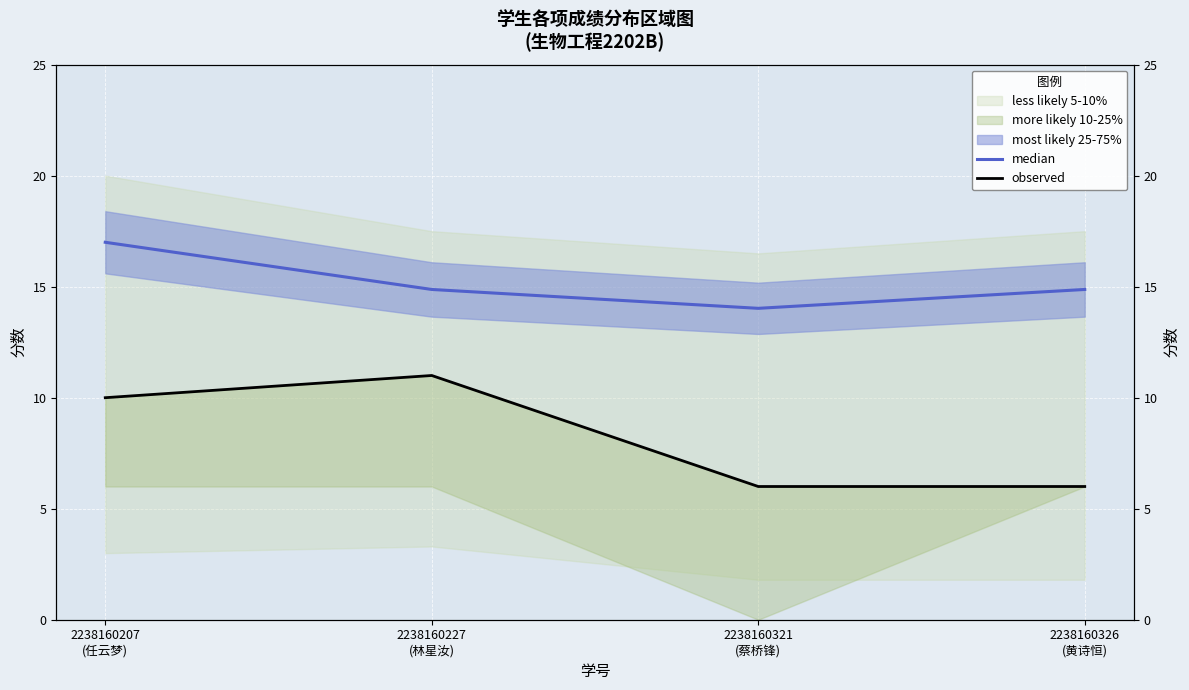

The value of observed at 2238160227
(林星汝) is 2.7. True or false?

False